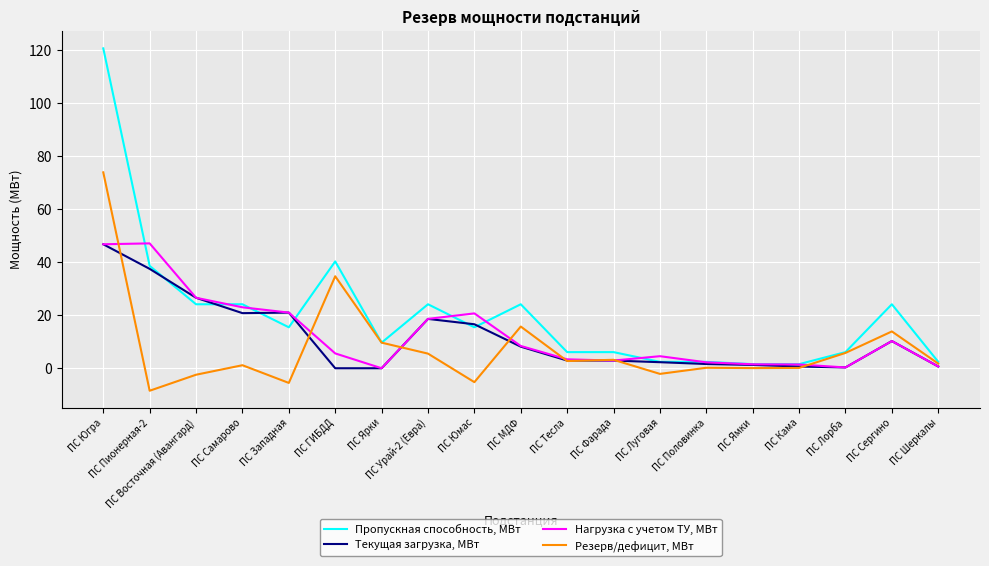

True or false: Текущая загрузка, МВт and Резерв/дефицит, МВт intersect in this chart.

True